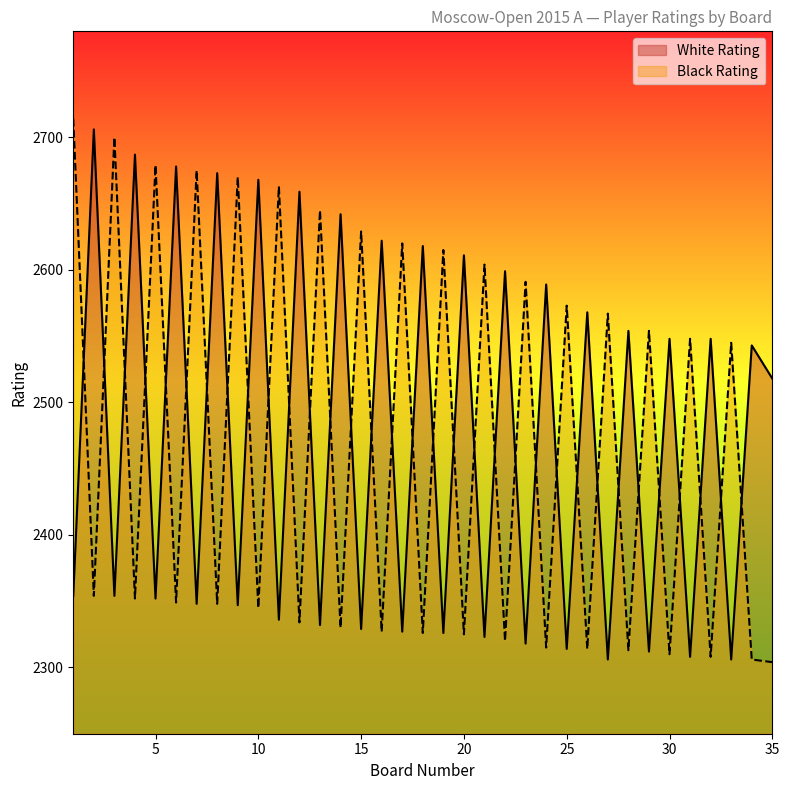

What is the average value of the Black Rating series?

2471